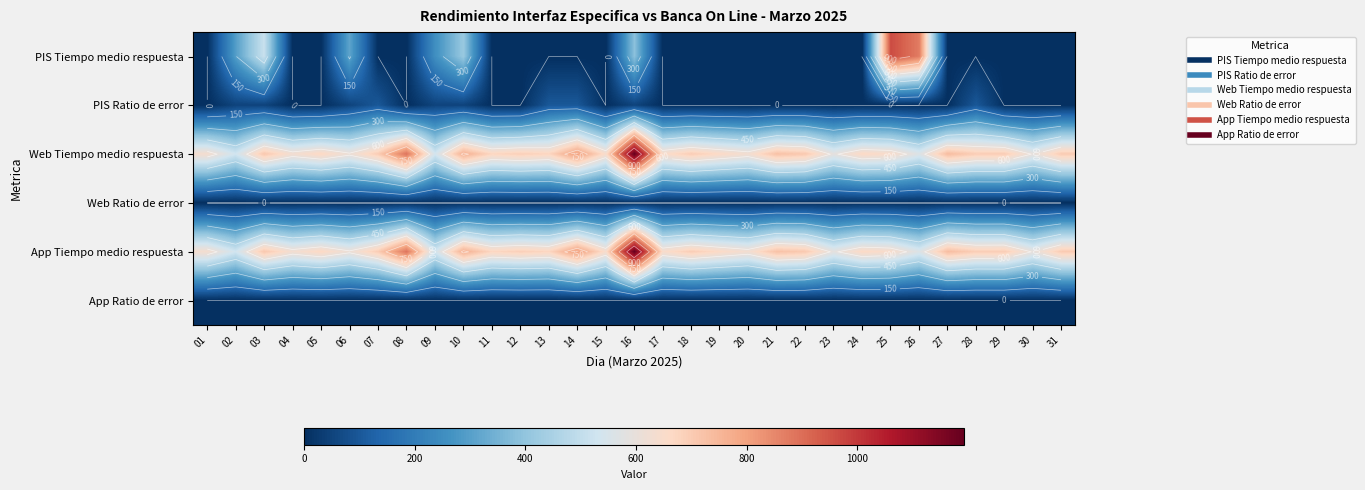

The value of Web Tiempo medio respuesta at 21 is 341.4. True or false?

False